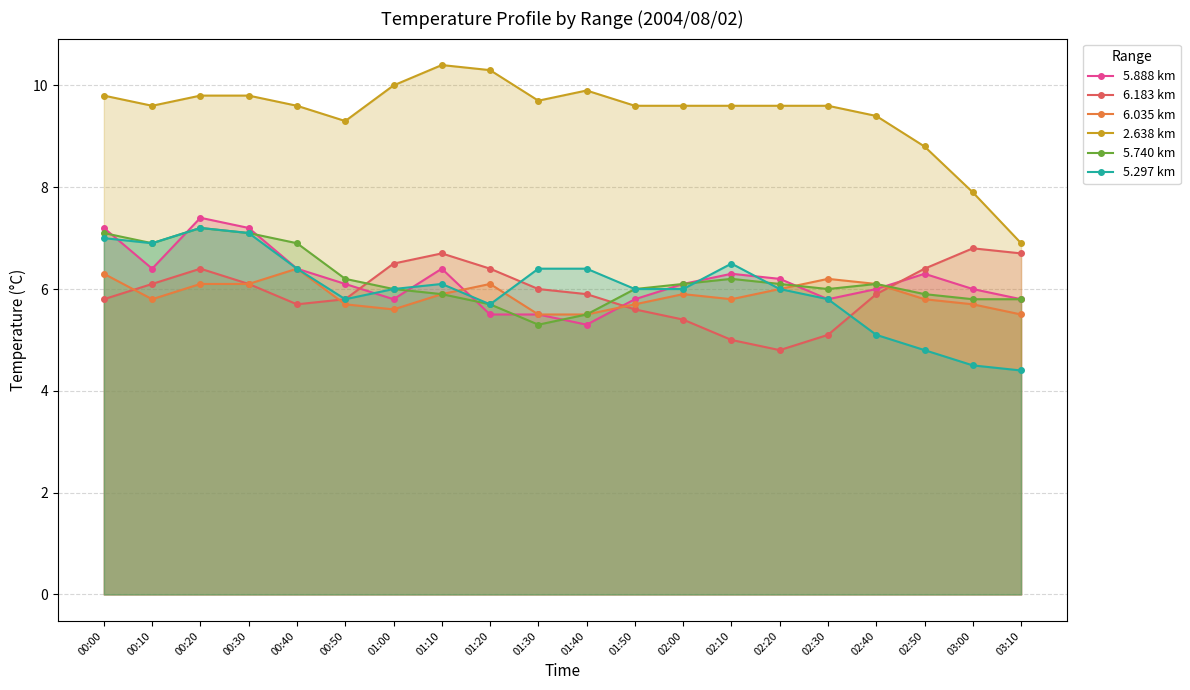

True or false: 2.638 km and 6.035 km cross at least once.

False